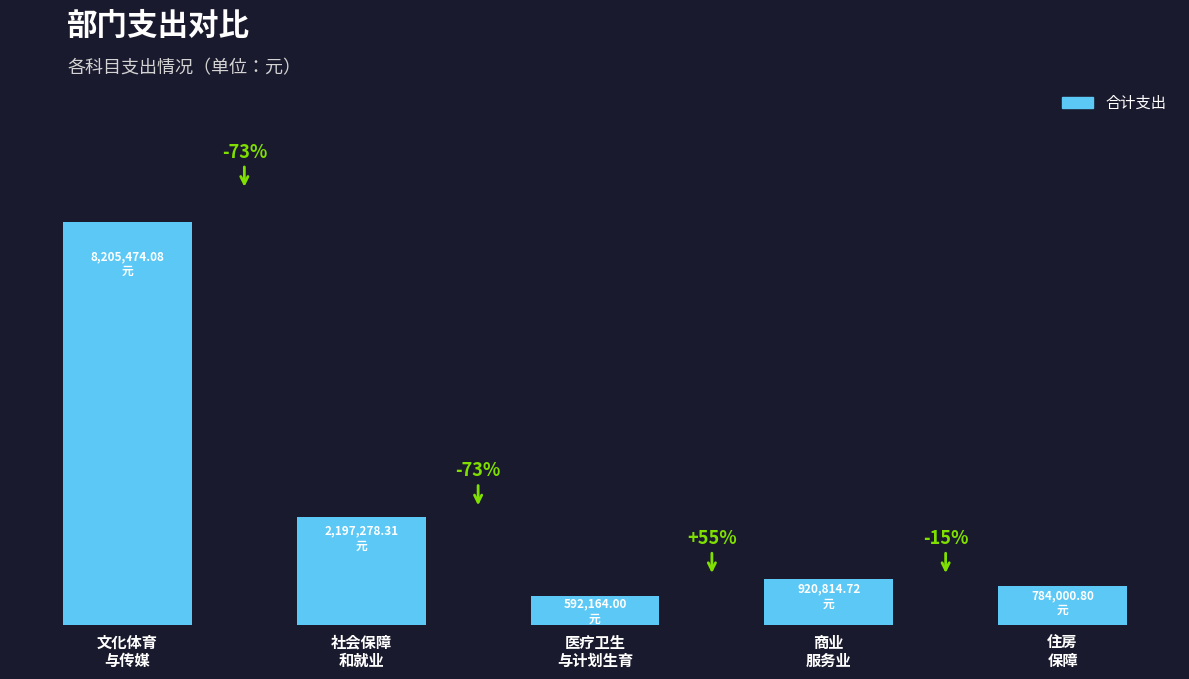

The chart shows a value of 13619841.7 at 文化体育
与传媒. True or false?

False